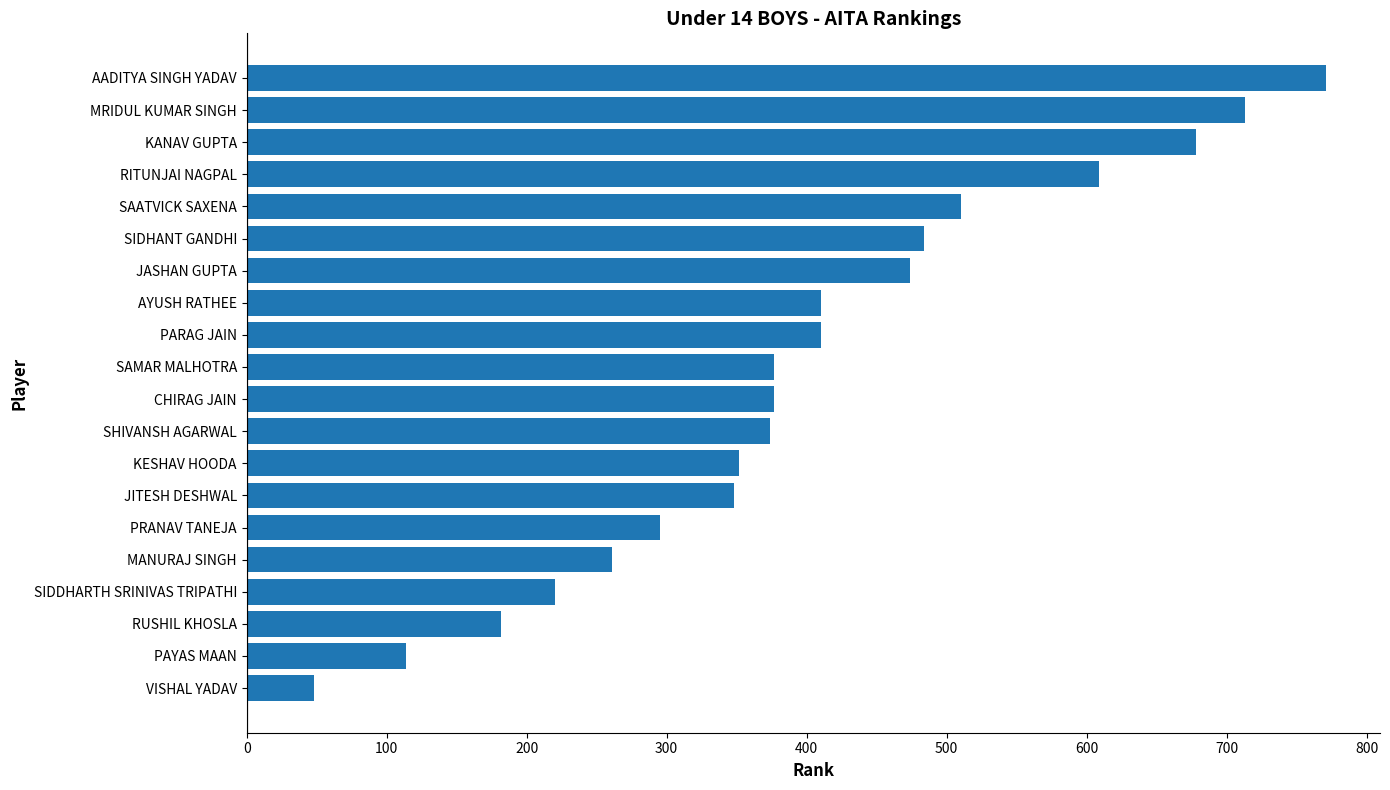

True or false: the data shows 552 at PARAG JAIN.

False